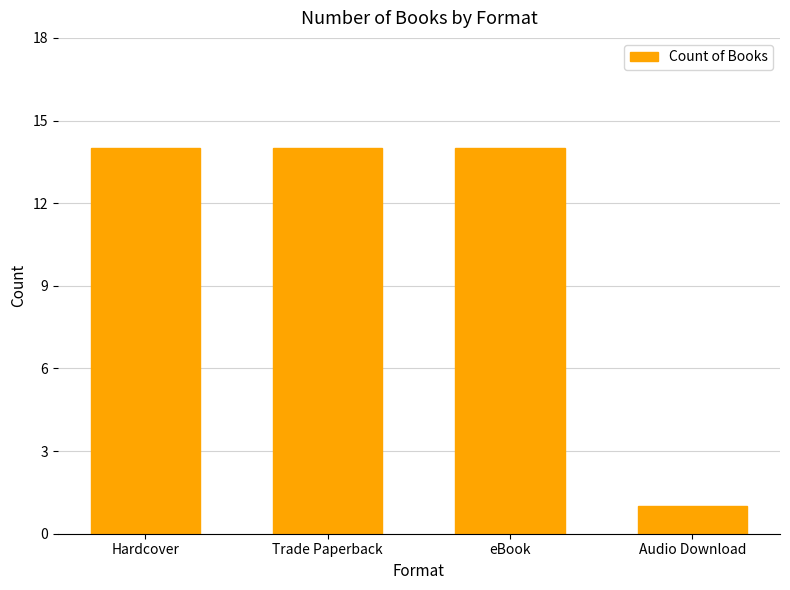

What is the value of the 3rd bar from the left?

14